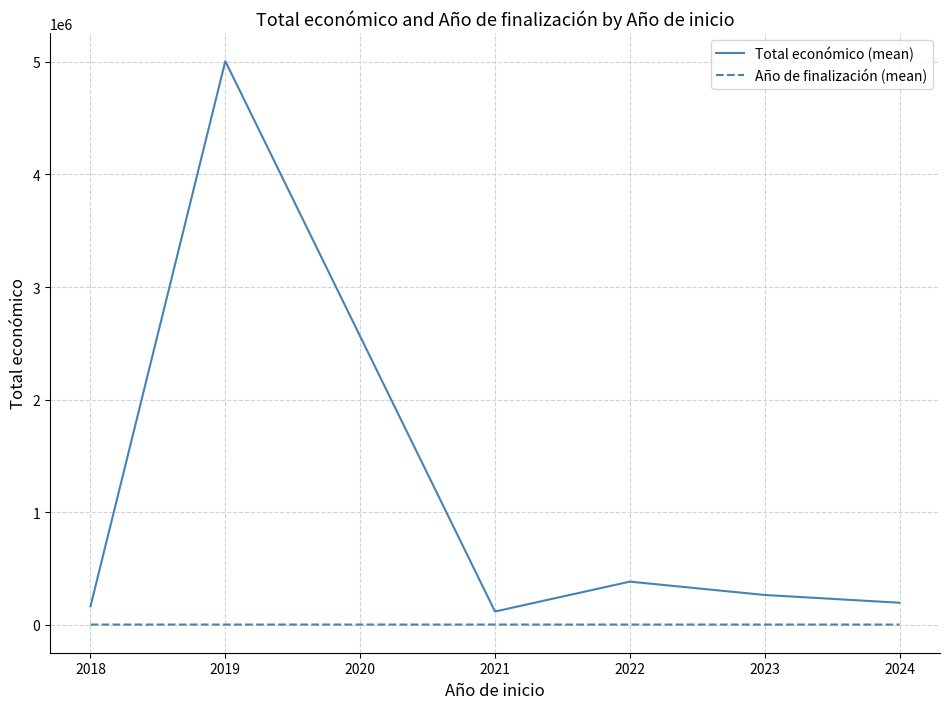

Which series has the largest total across all categories?

Total económico (mean)